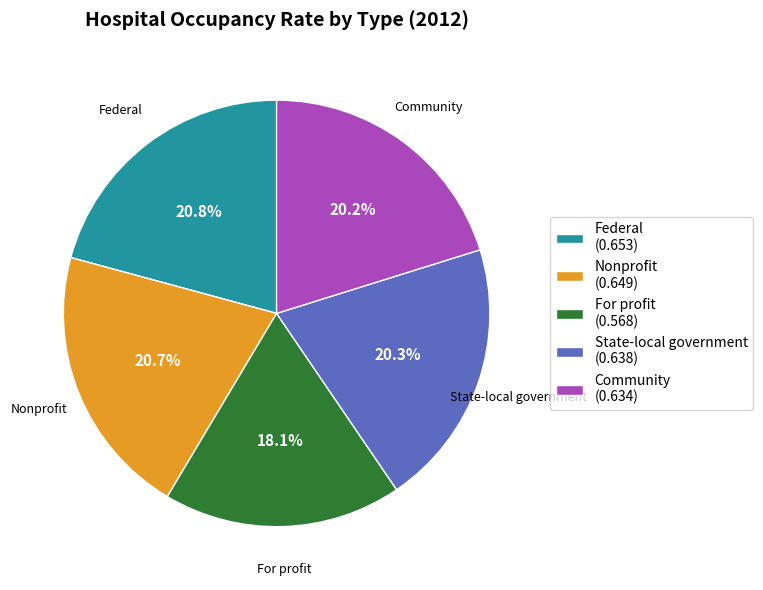

Which has a higher value, Community (0.634) or For profit (0.568)?

Community (0.634)